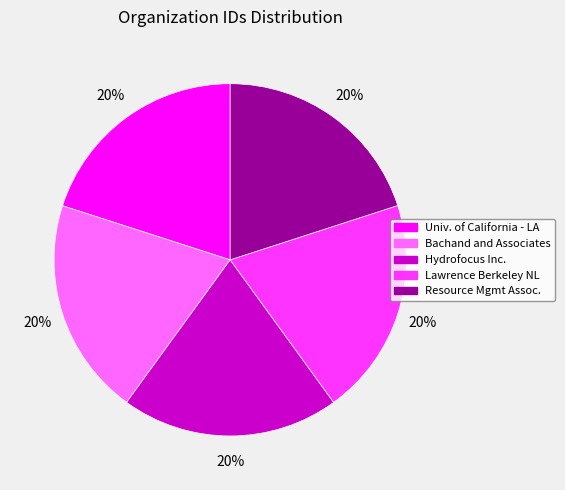

Is there a majority slice in this chart?

No